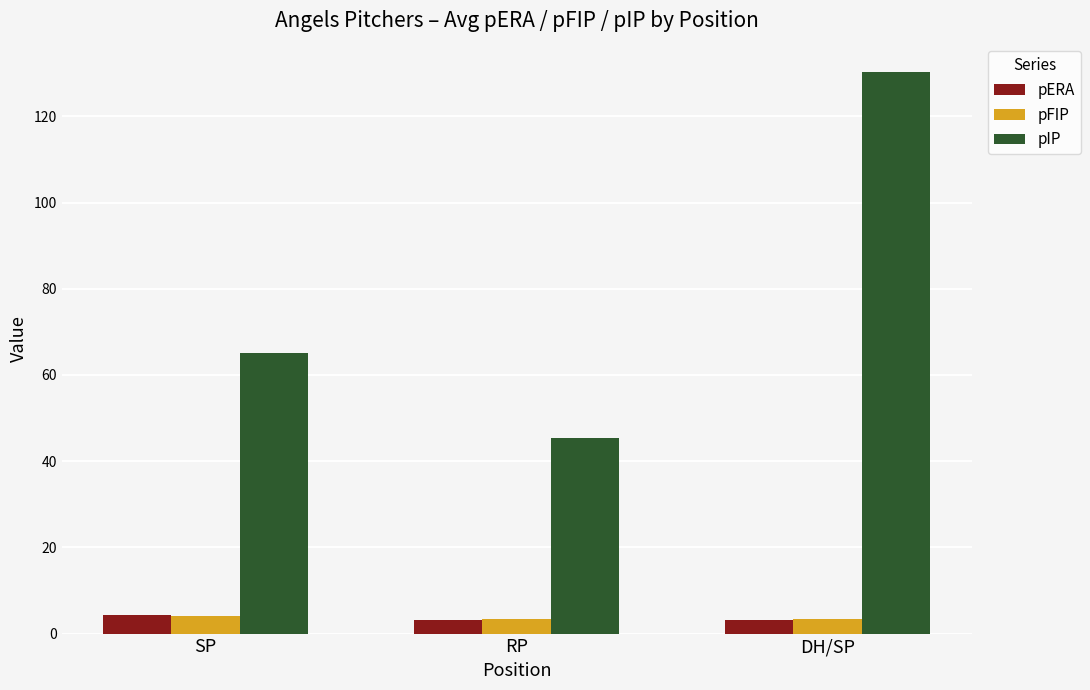

Is it true that pIP equals 45.3 at RP?

True